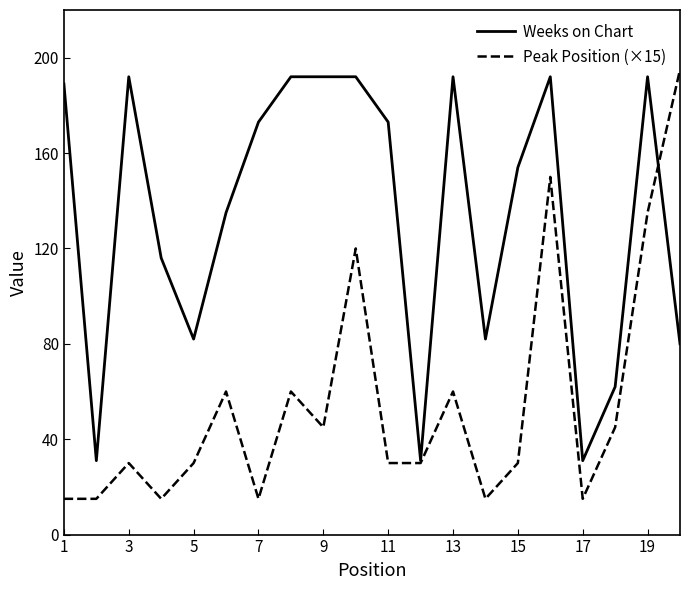

What is the smallest value displayed?

15